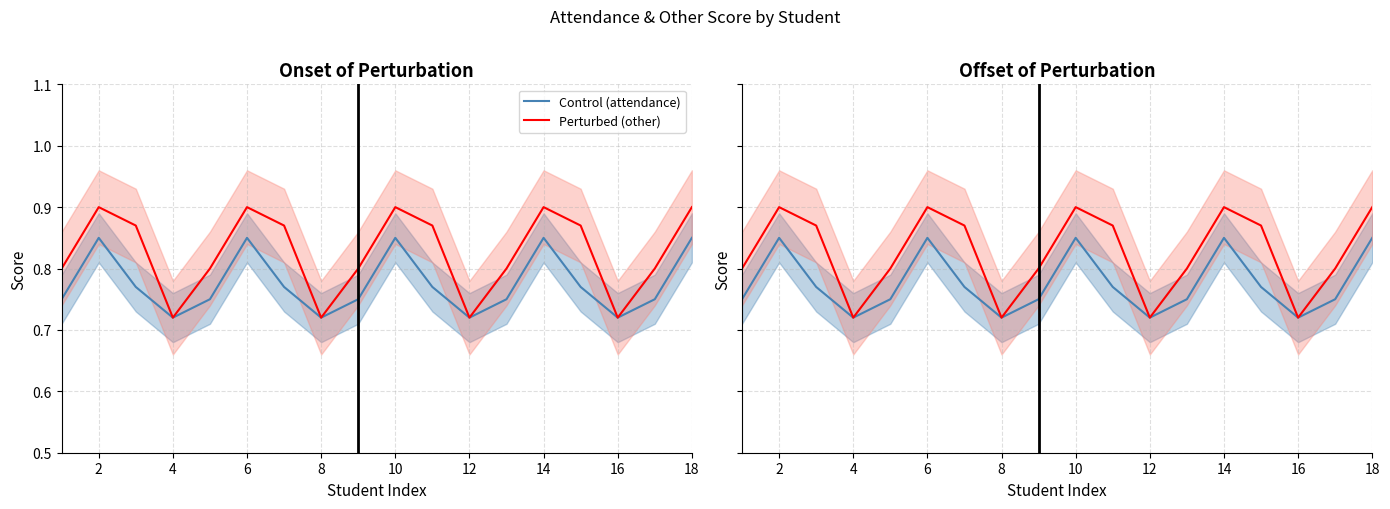

What is the sum of all Perturbed (other) values?

14.9